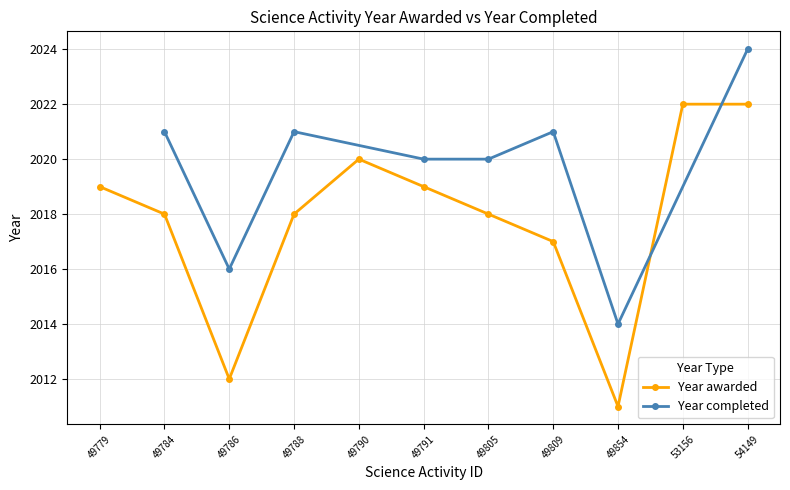

True or false: the data has more than 0 interior local peaks.

True